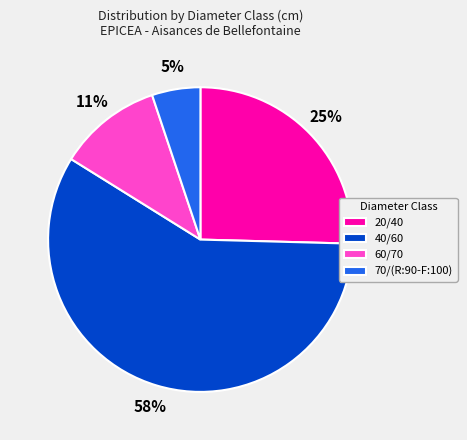

Rank the categories by value from highest to lowest.

40/60, 20/40, 60/70, 70/(R:90-F:100)